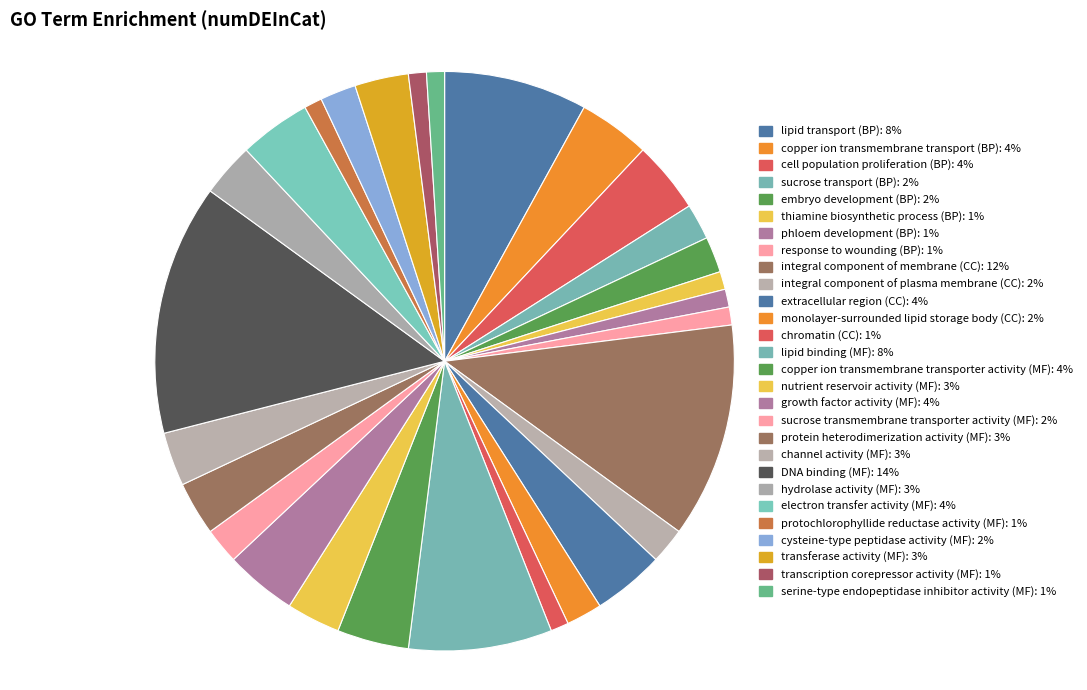

Which has a higher value, response to wounding (BP) or thiamine biosynthetic process (BP)?

response to wounding (BP)